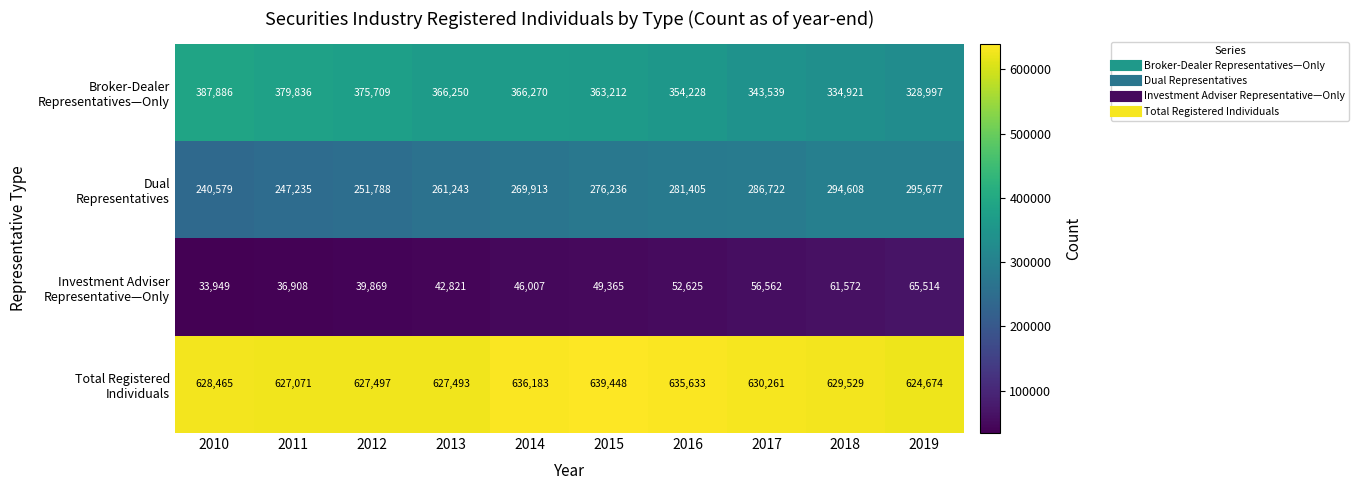

At how many categories does at least one series exceed 219596?

10